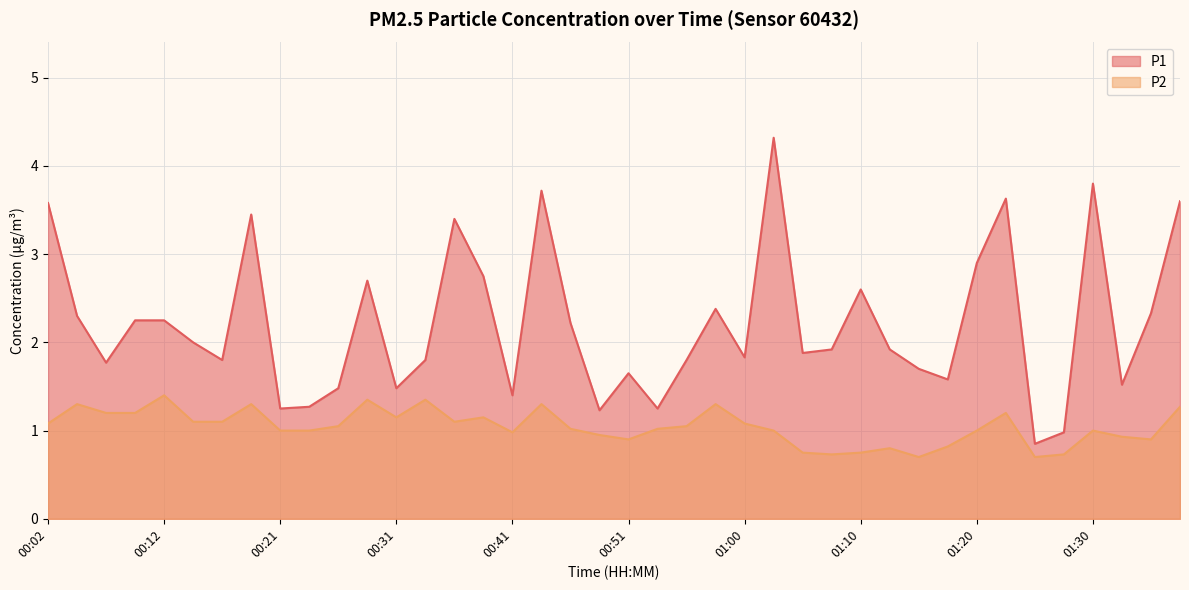

What is the spread (max minus min) of values at 00:19?

2.2